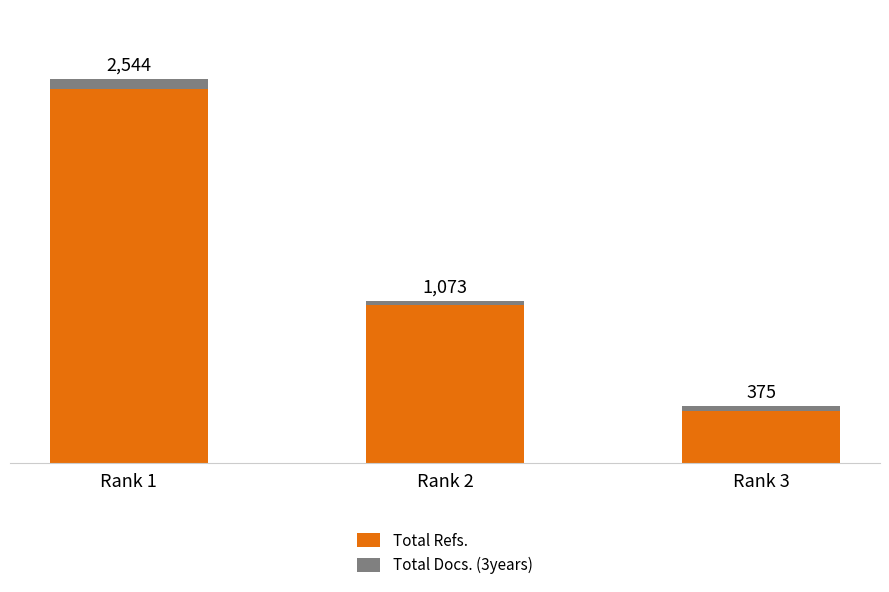

Are the bars grouped side by side (vs. stacked)?

No